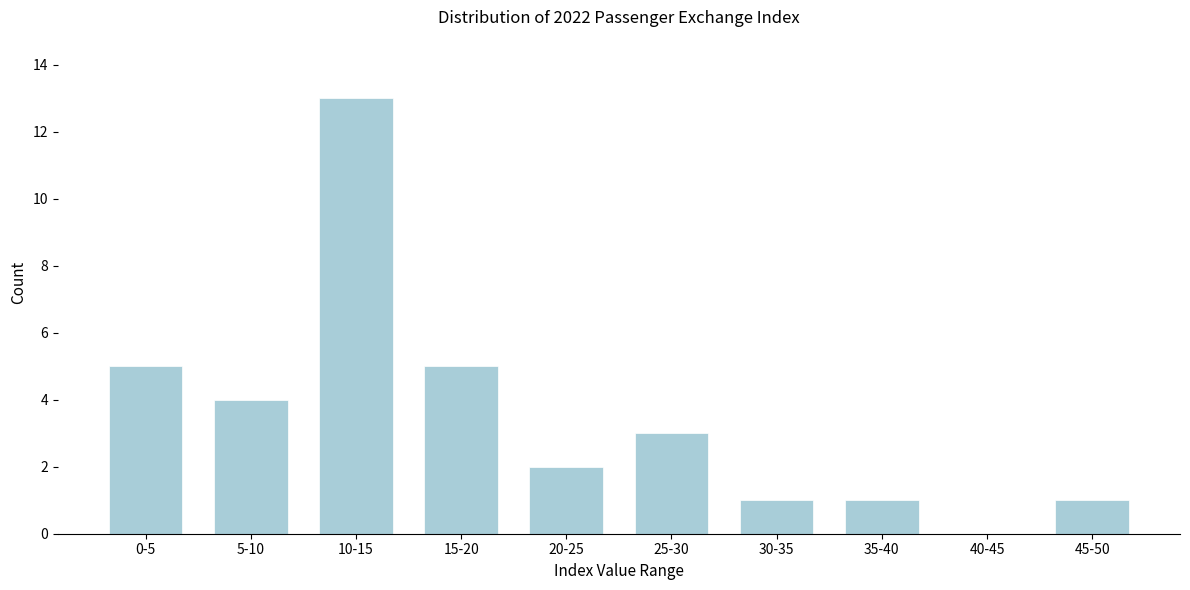

Reading left to right, list all the values displayed in this chart.

0-5=5	5-10=4	10-15=13	15-20=5	20-25=2	25-30=3	30-35=1	35-40=1	40-45=0	45-50=1